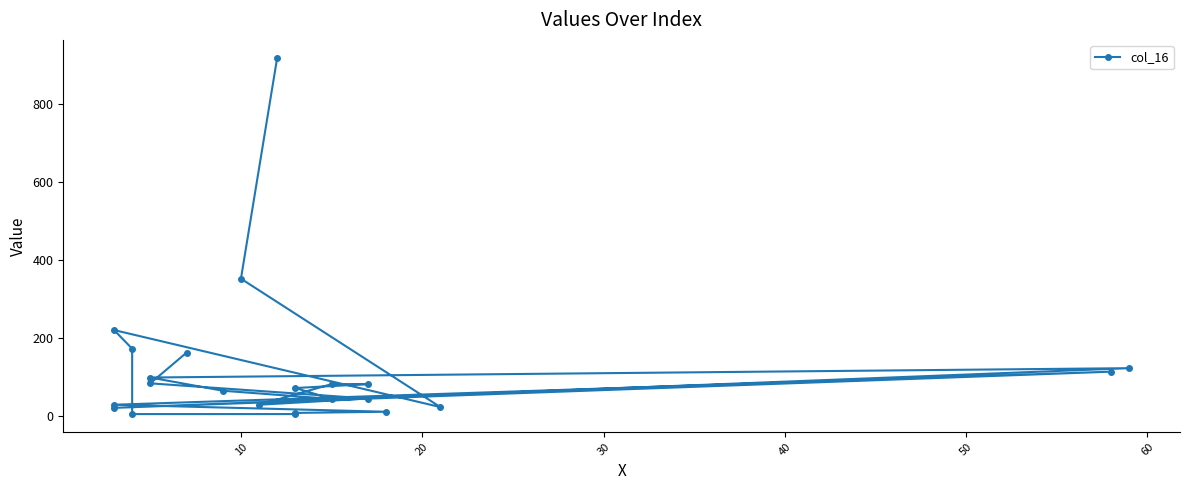

What is the average value?

120